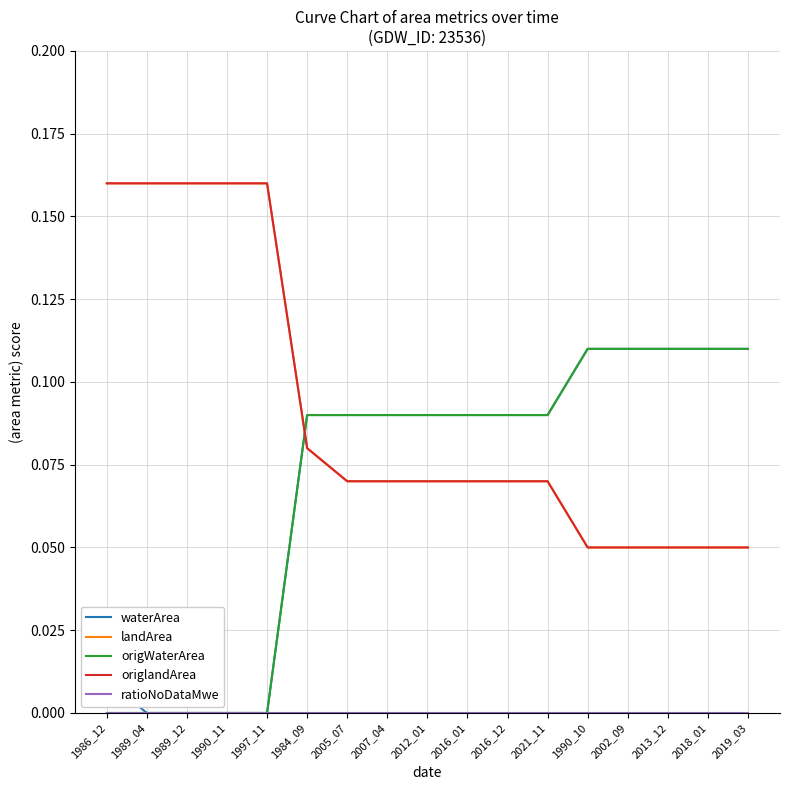

What is the total value across all series at 2018_01?

0.3